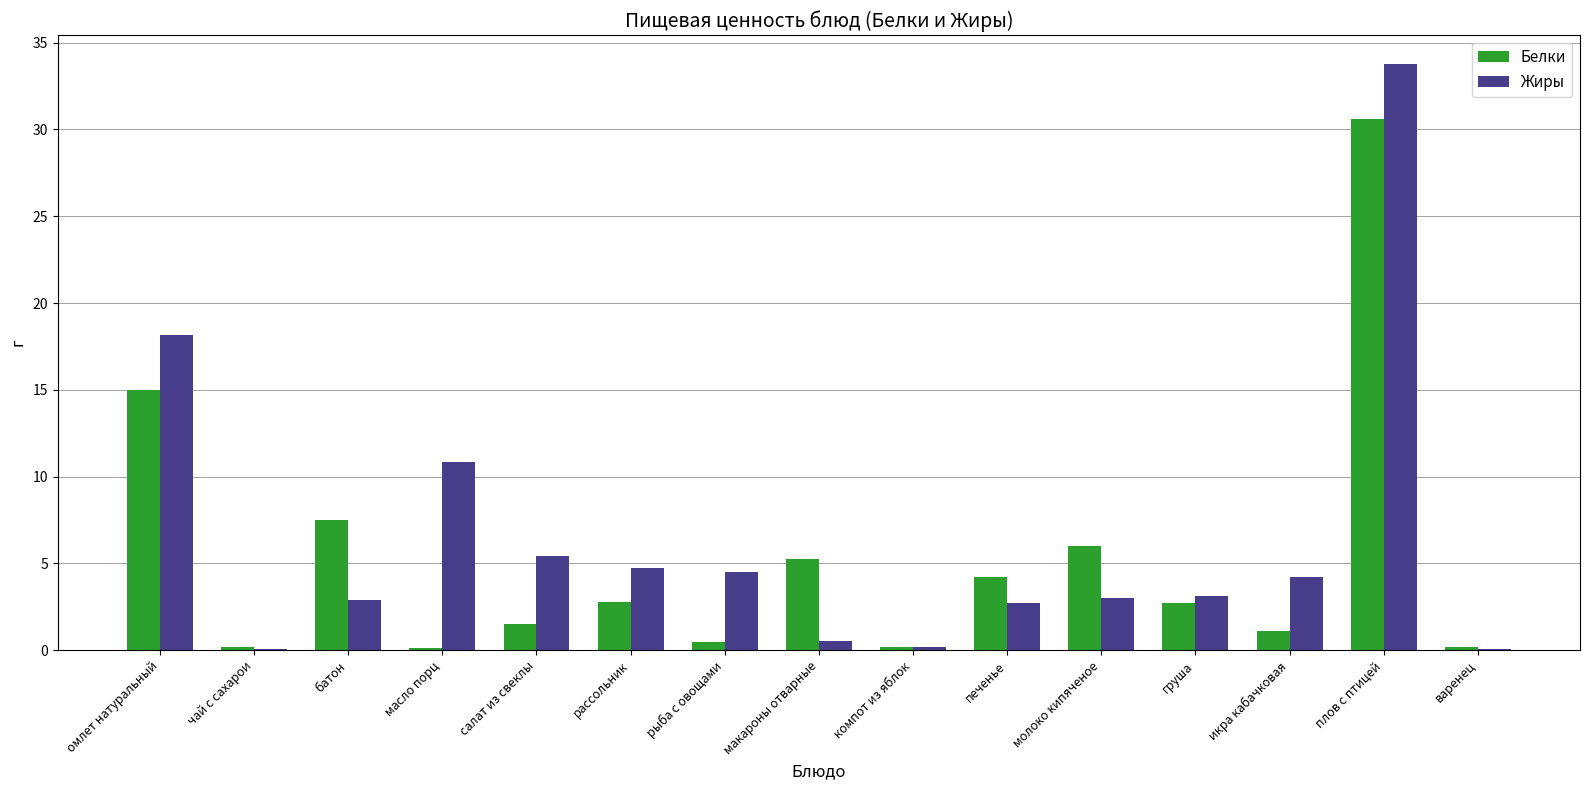

Read the Белки value at масло порц.

0.1